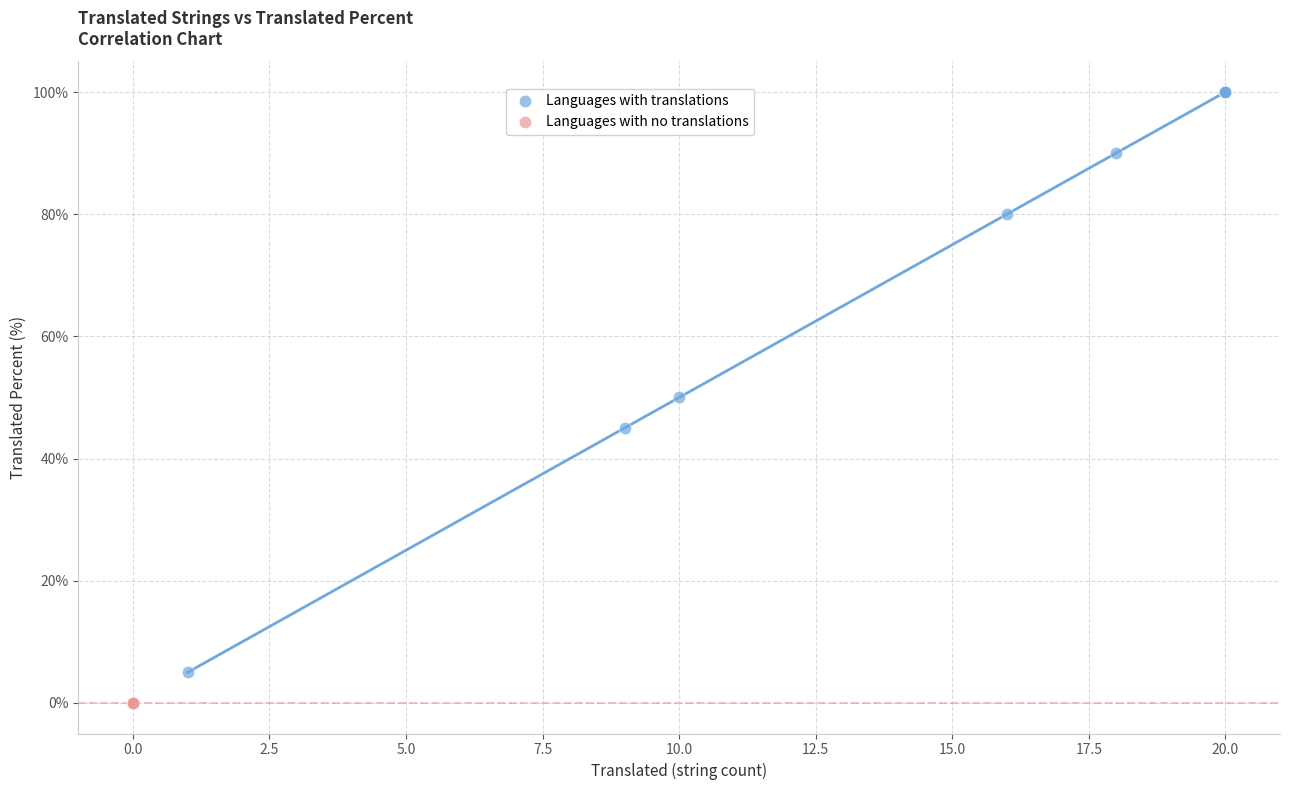

Which series reaches the minimum Y coordinate?

Languages with no translations